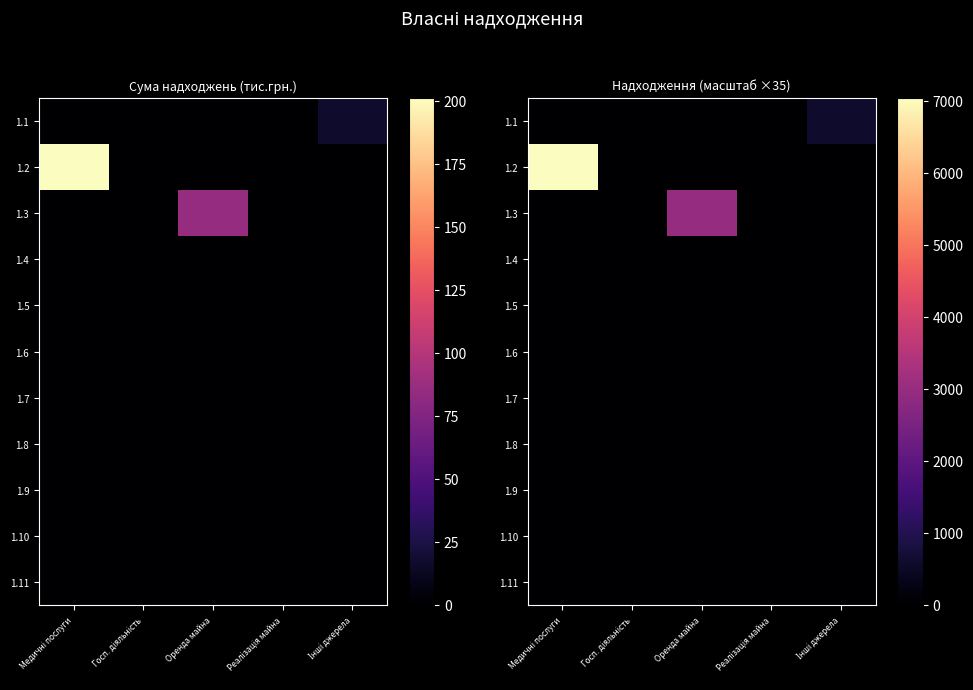

At which category does the chart reach its minimum across all series?

Медичні послуги